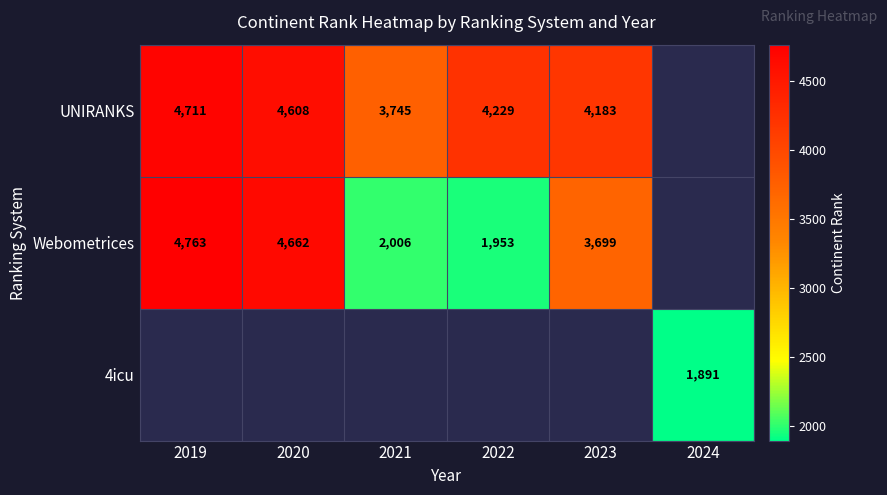

Is it true that UNIRANKS equals 1263.4 at 2019?

False